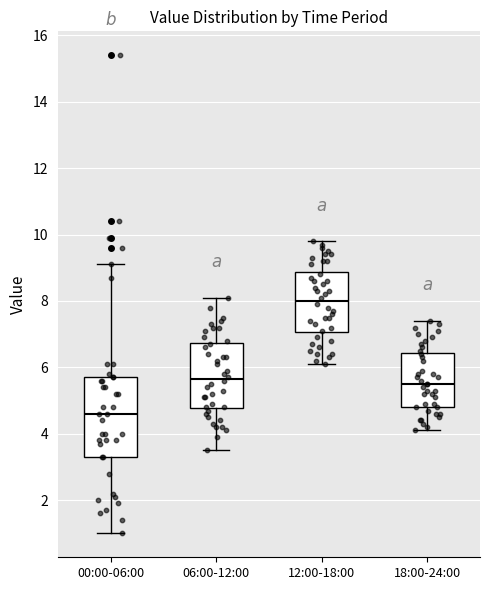

Where does the lower whisker of the box for 18:00-24:00 end on the y-axis? The values are not printed on the chart, so give them approximately, as read against the axis.

4.2